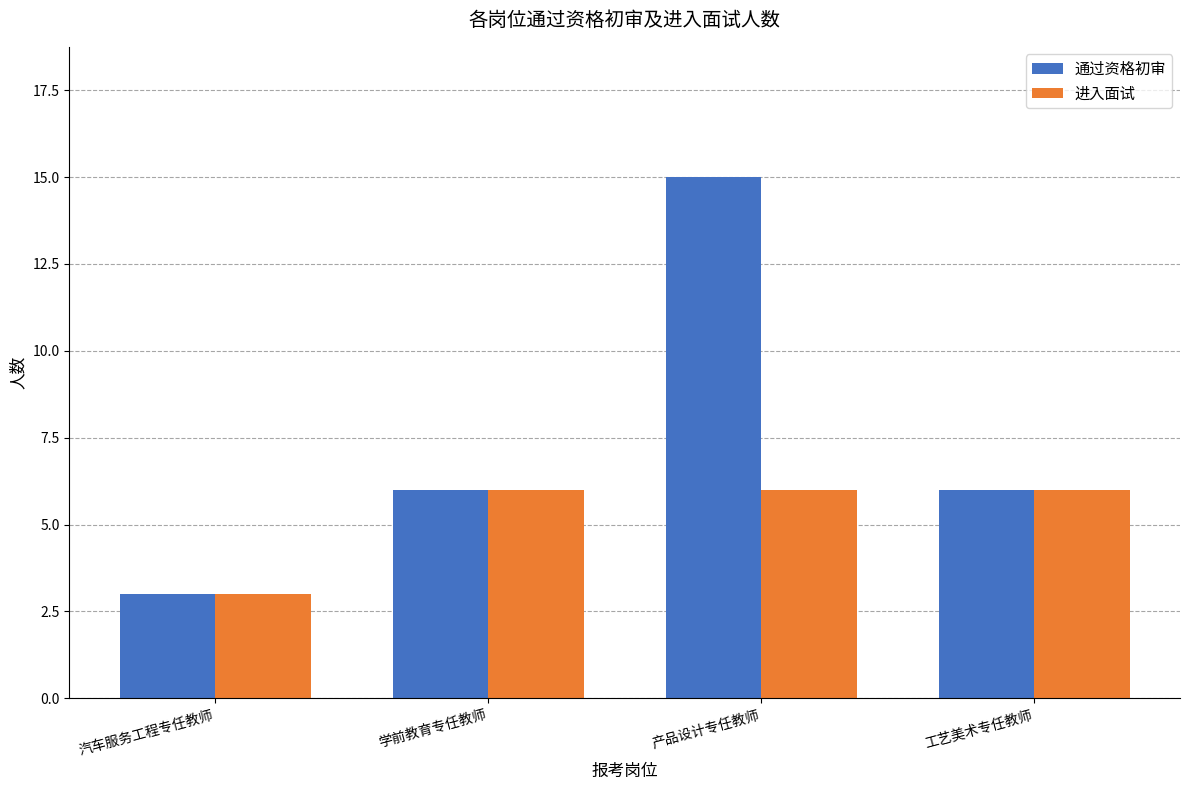

What is the label of the 4th bar from the left?

工艺美术专任教师